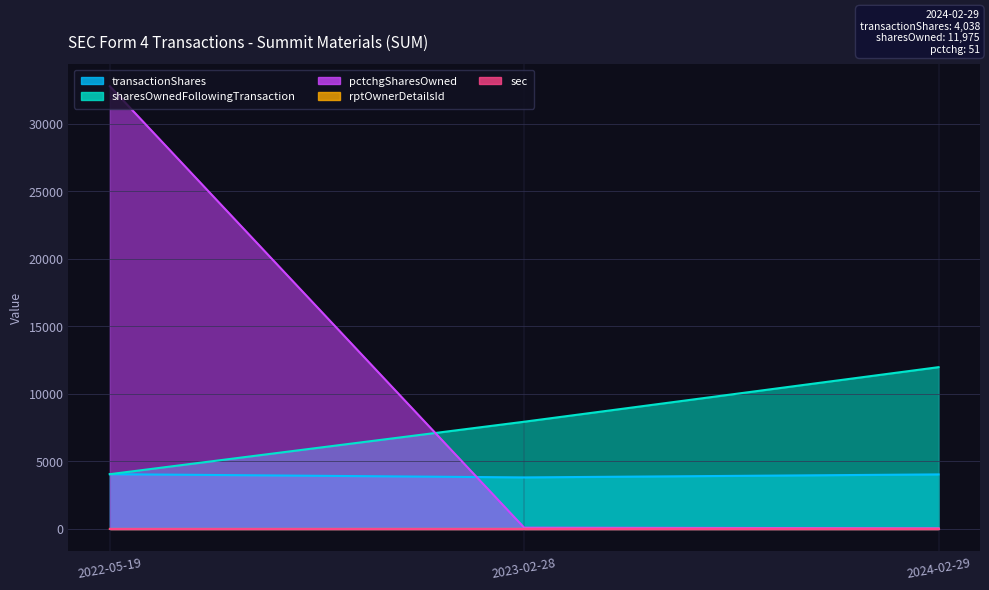

At which label does transactionShares reach its peak?

2022-05-19